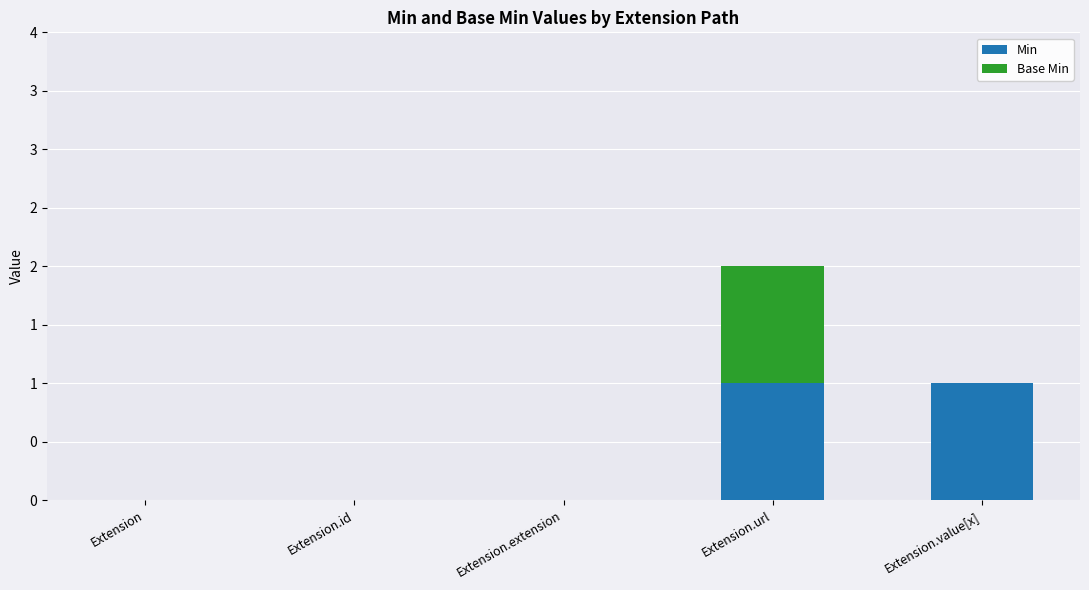

Does the chart contain stacked bars?

Yes